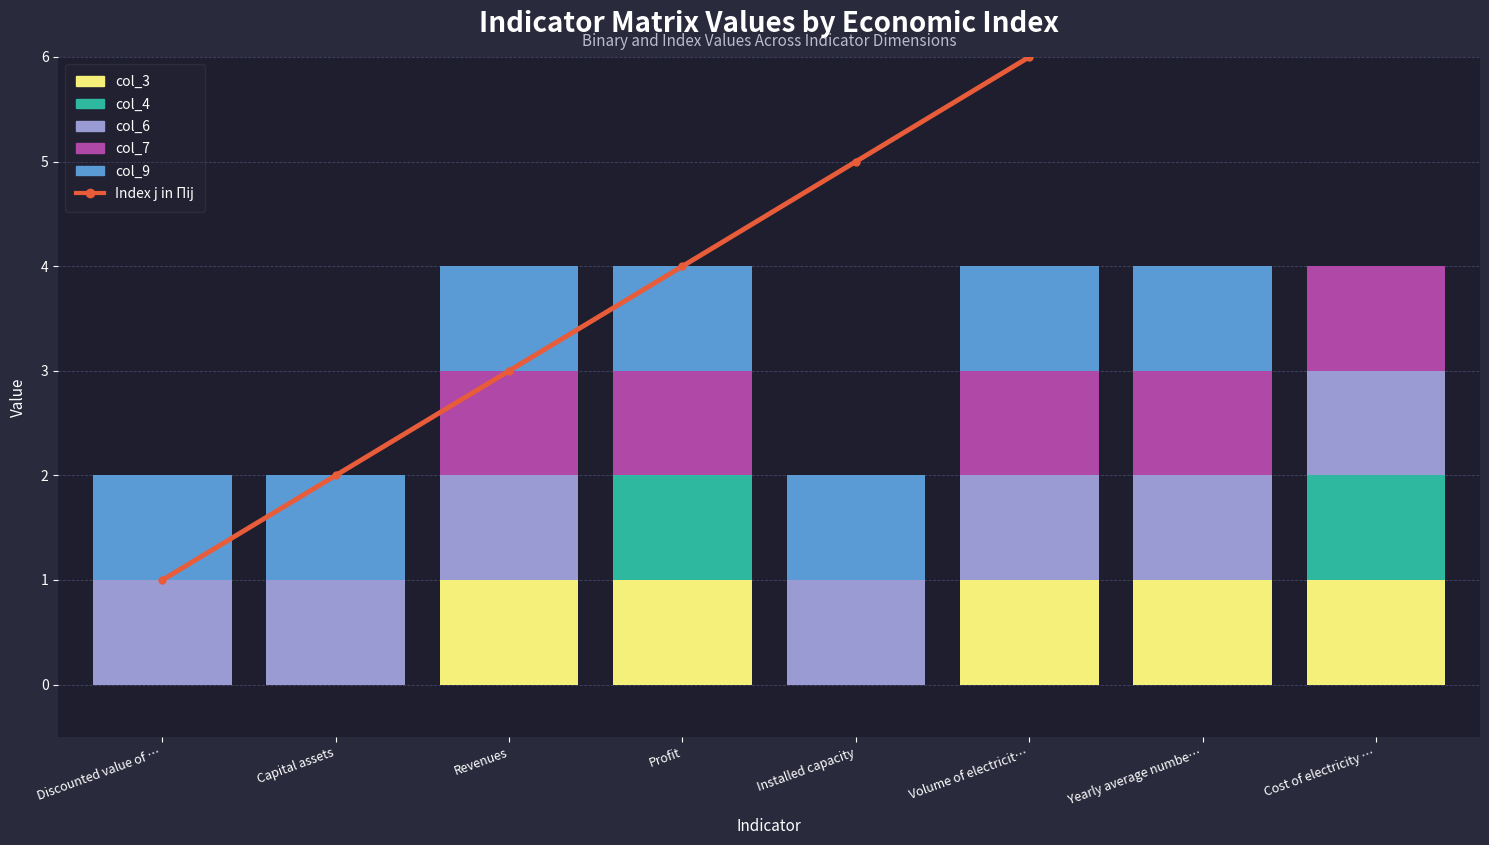

At which label is col_4 closest to 0?

Discounted value of …